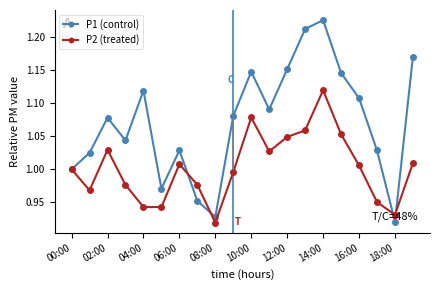

Which series has the largest total across all categories?

P1 (control)